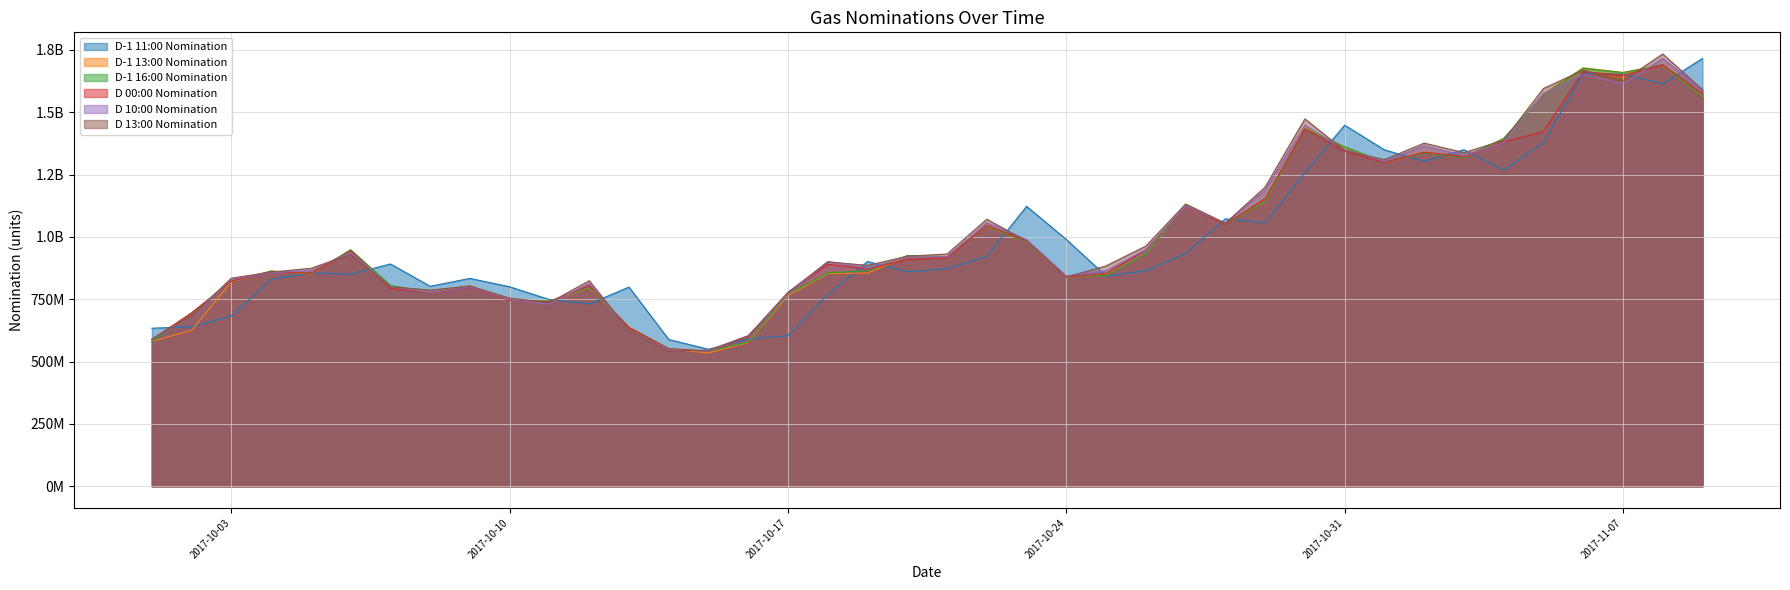

What is the spread (max minus min) of values at 11/10/2017?

17486510